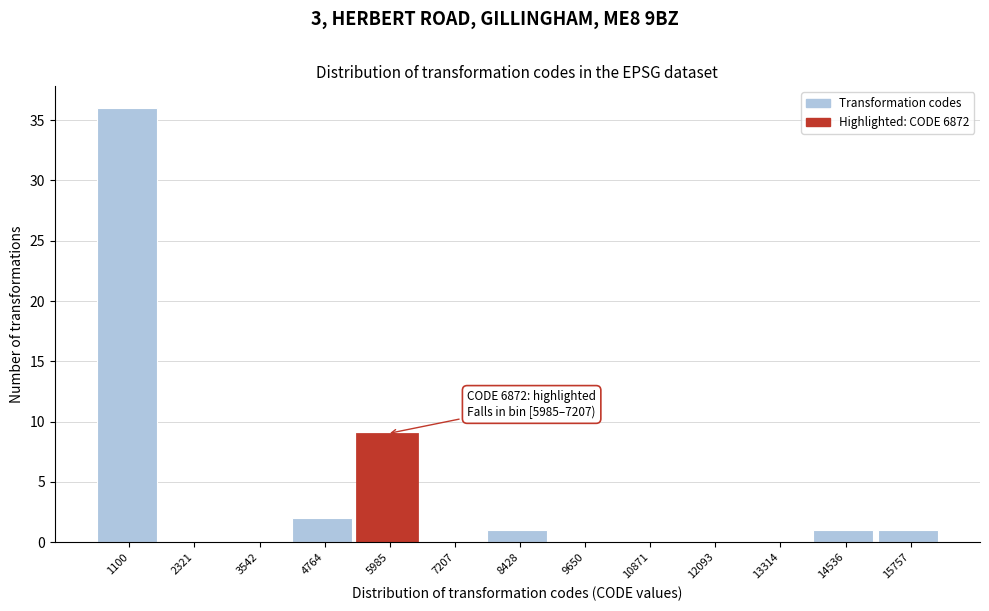

Reading left to right, list all the values displayed in this chart.

1100=36	2321=0	3542=0	4764=2	5985=9	7207=0	8428=1	9650=0	10871=0	12093=0	13314=0	14536=1	15757=1